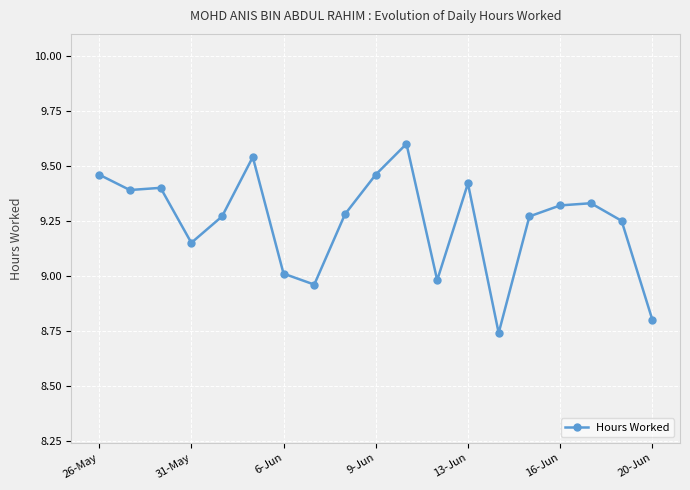

What is the greatest value displayed?

9.6